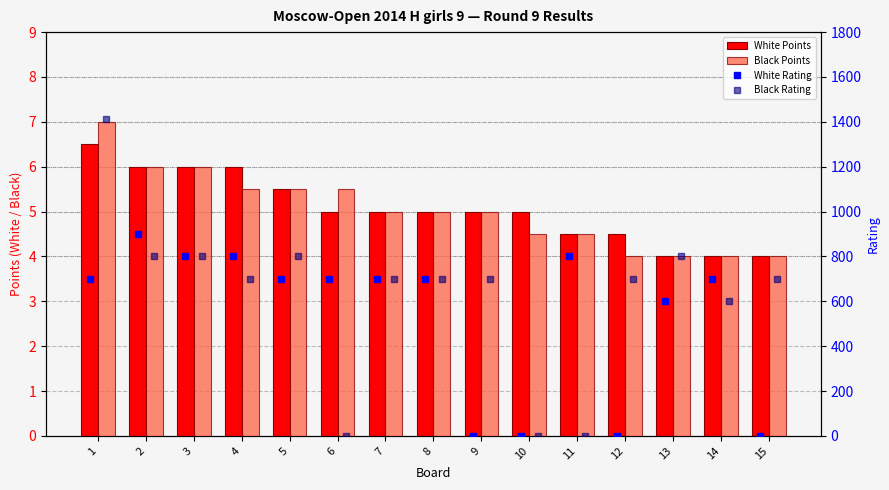

How many distinct data groups are displayed?

4